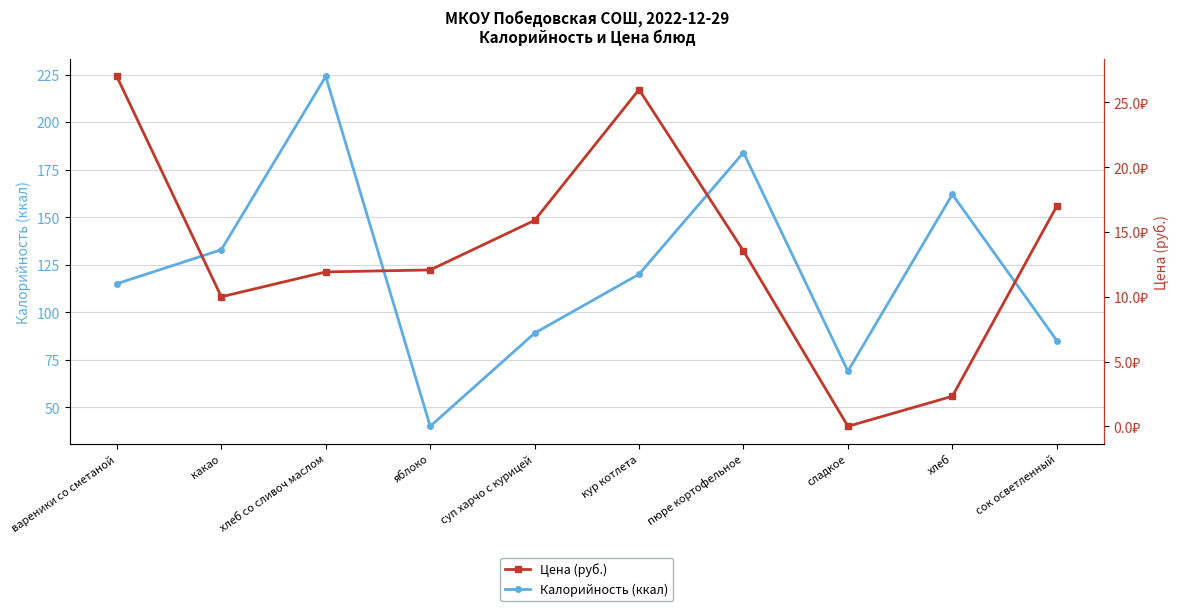

Which series changed the most between какао and хлеб?

Калорийность (ккал)